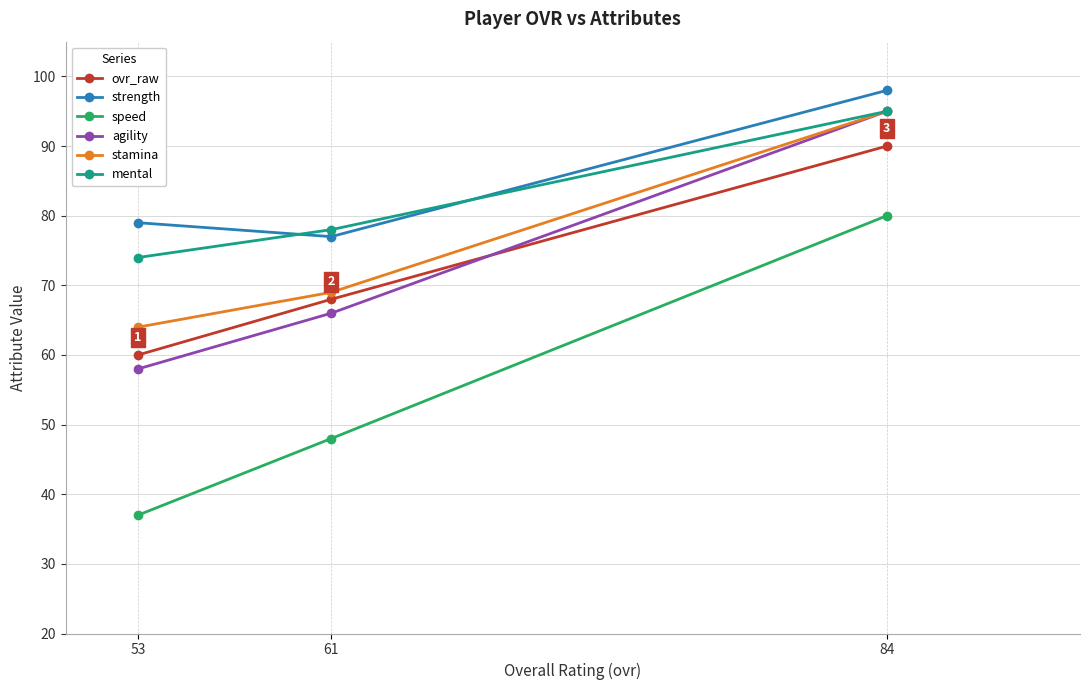

What is the total value across all series at 53?

372